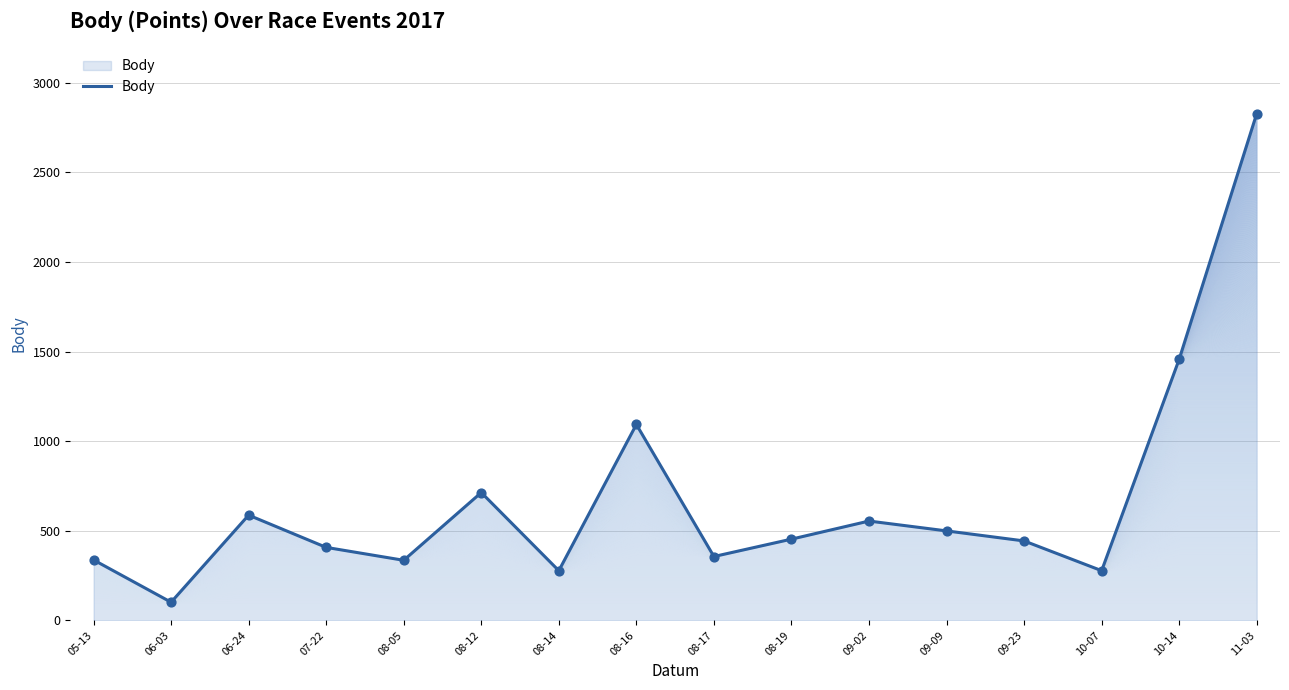

Which has a higher value, 08-19 or 08-12?

08-12